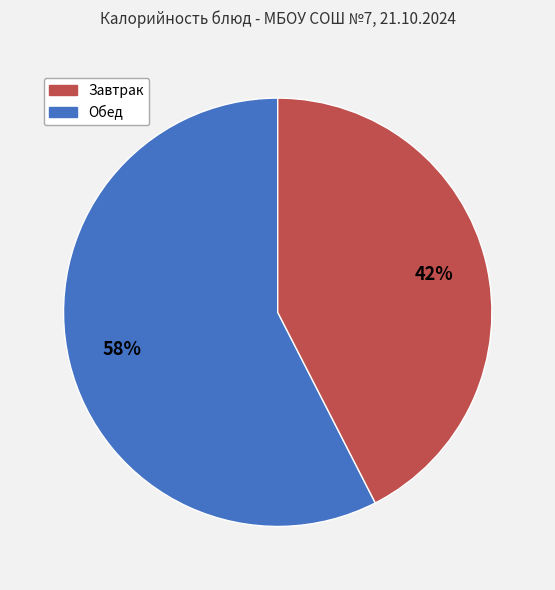

How many slices are in this pie chart?

2